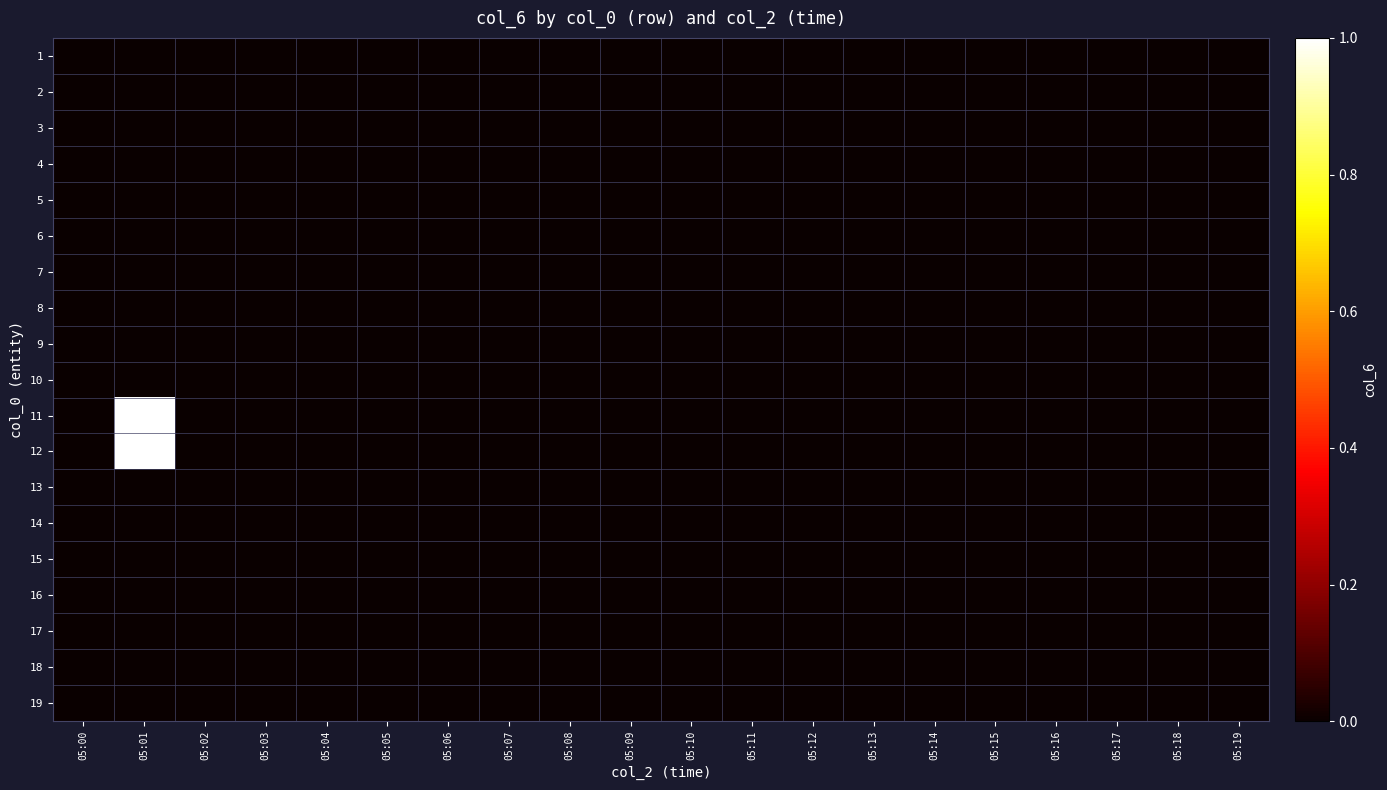

How many data points does each series have?

20